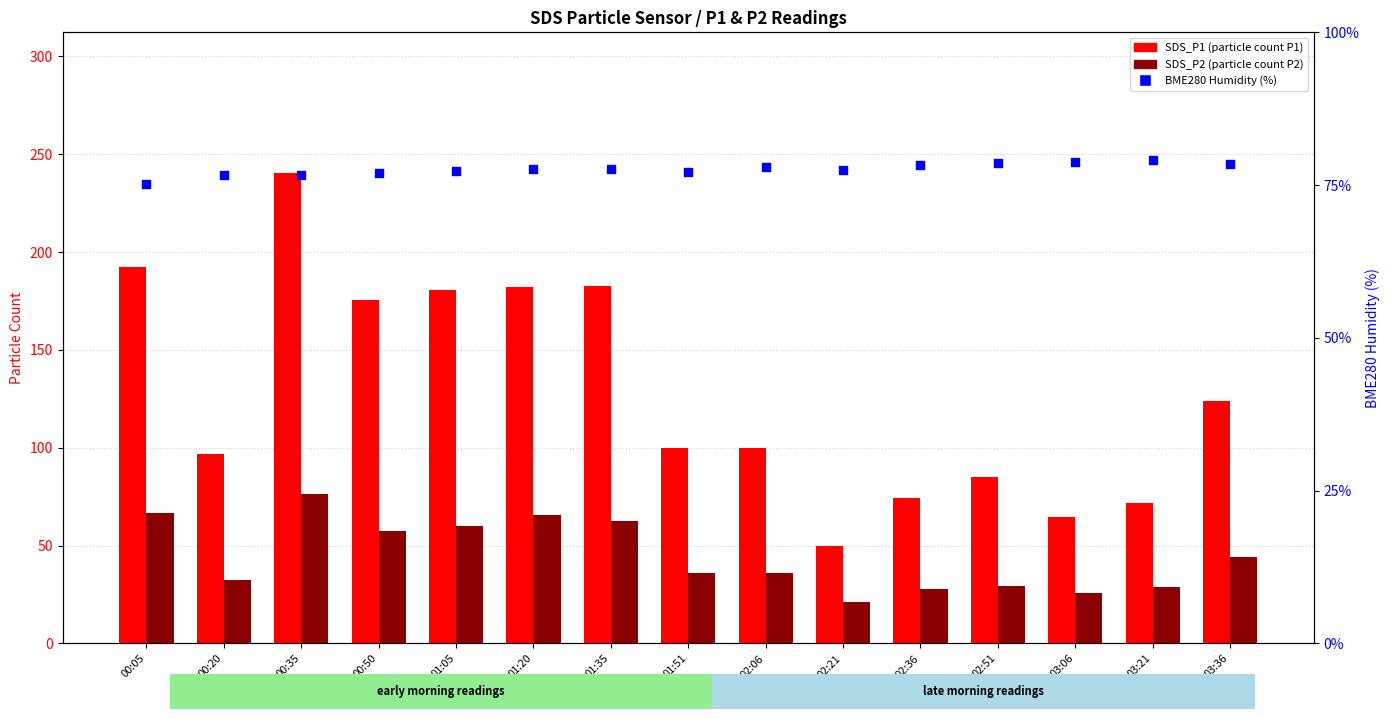

What is the total value across all series at 02:21?

148.6